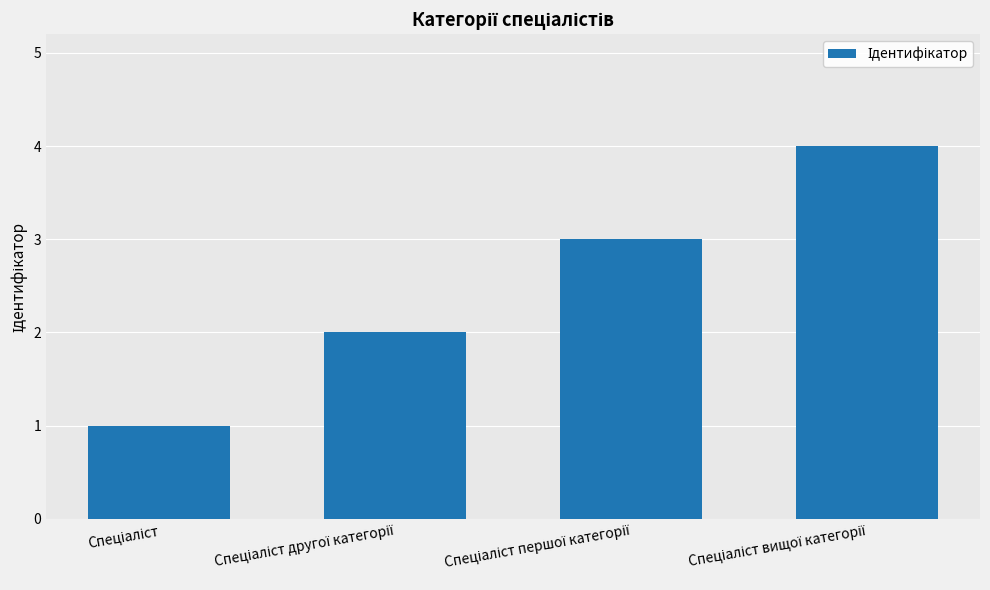

What is the greatest value displayed?

4